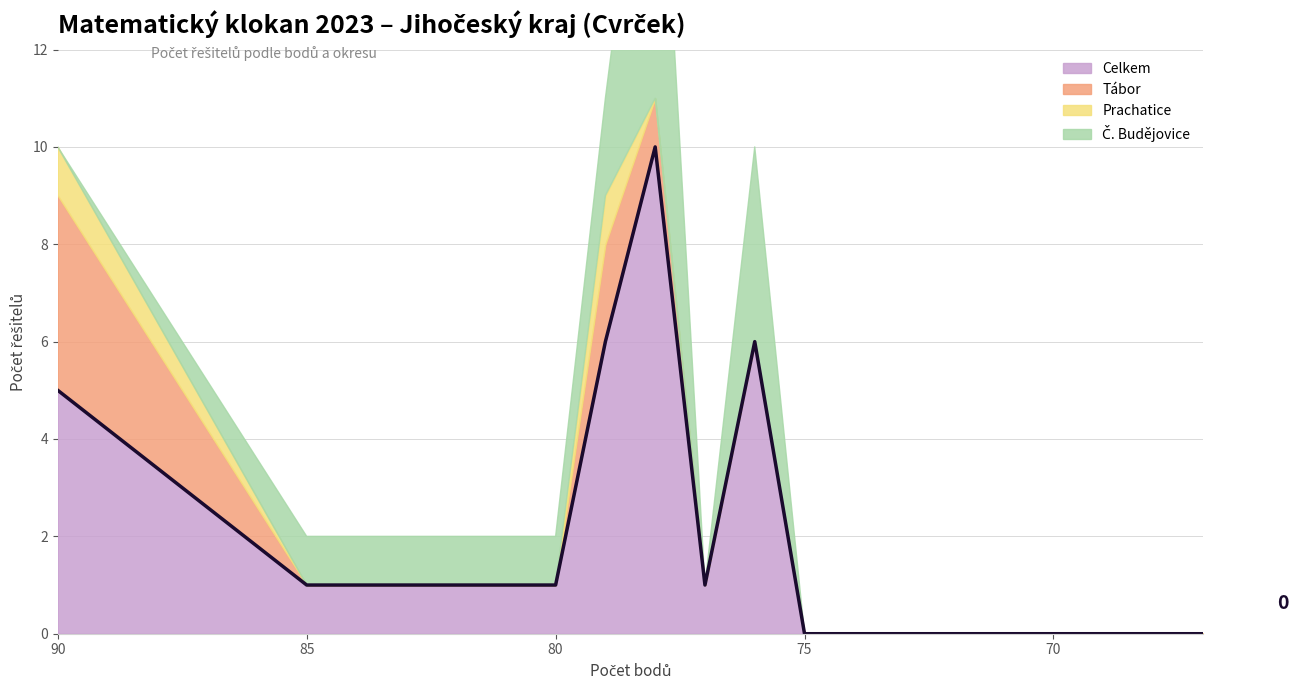

The Celkem series shows 6 at 79. True or false?

True